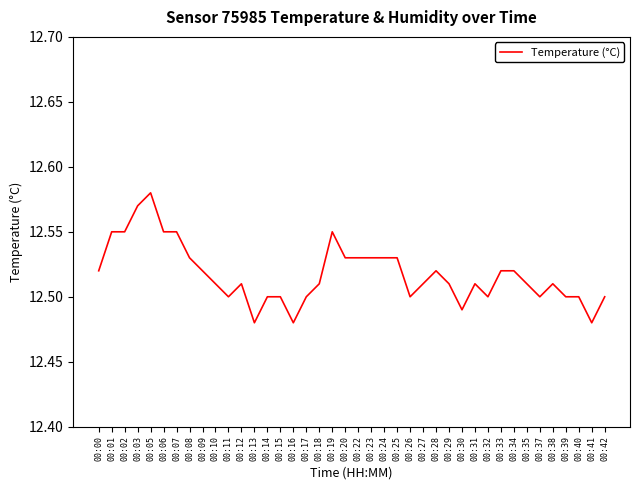

What is the ratio of the value at 00:25 to the value at 00:19?

1.0